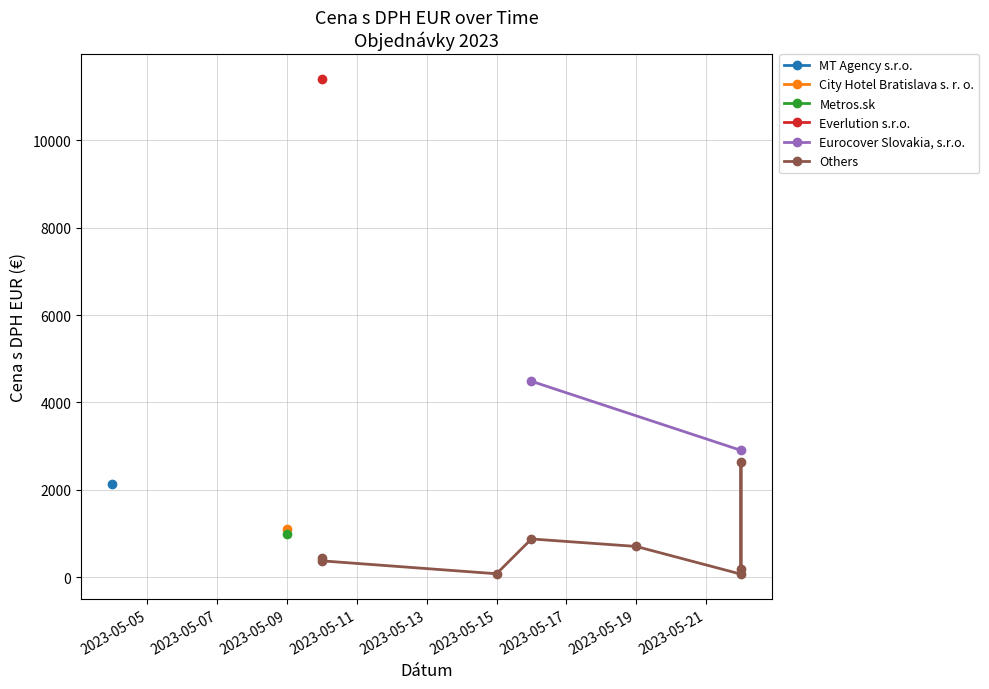

Does the chart have visible grid lines?

Yes